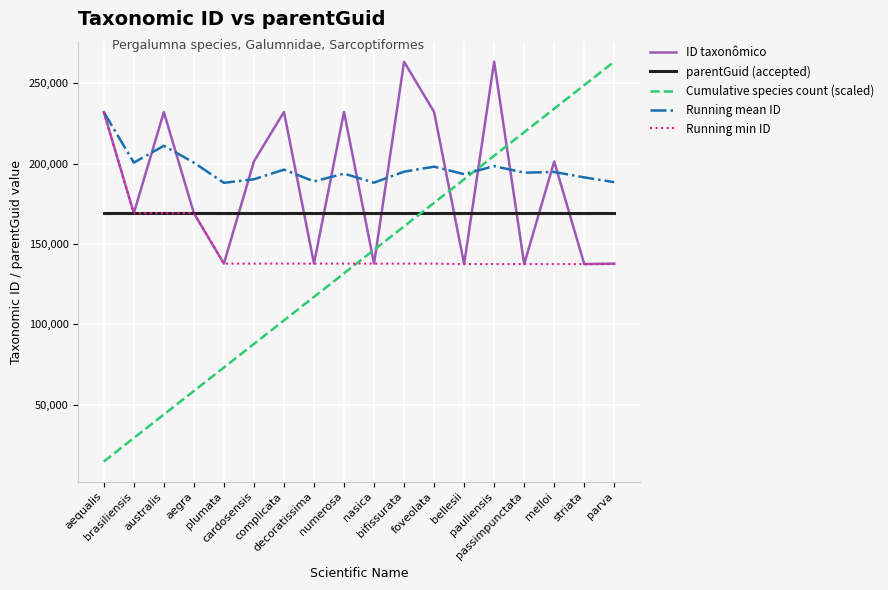

Which series has the largest range (max minus min)?

Cumulative species count (scaled)